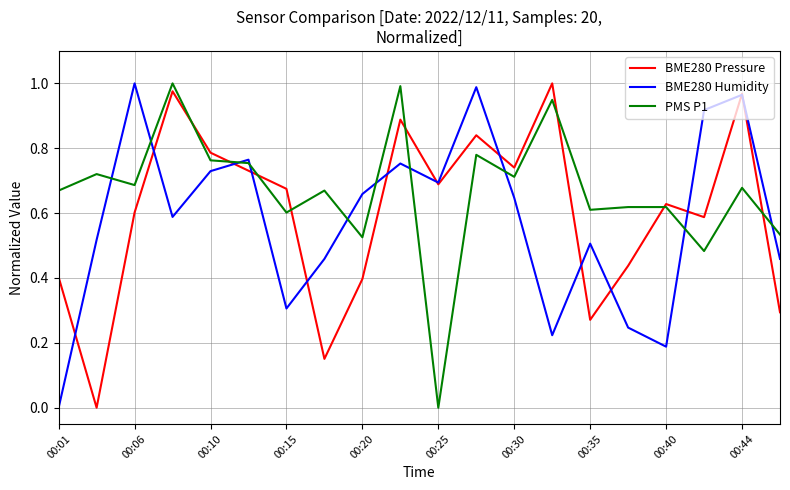

The value of PMS P1 at 00:25 is 0.0. True or false?

True